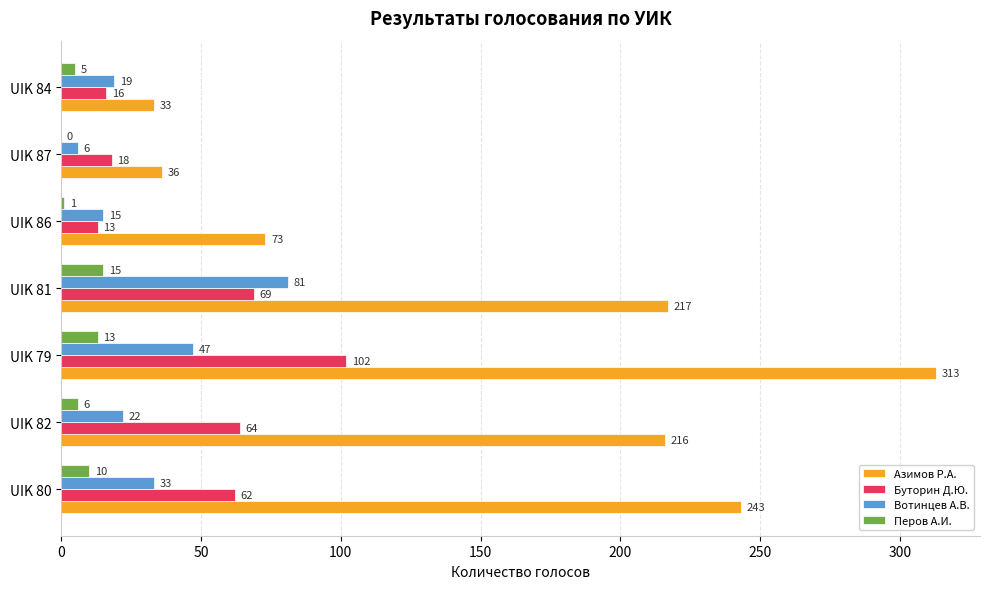

What is the total value across all series at UIK 86?

102